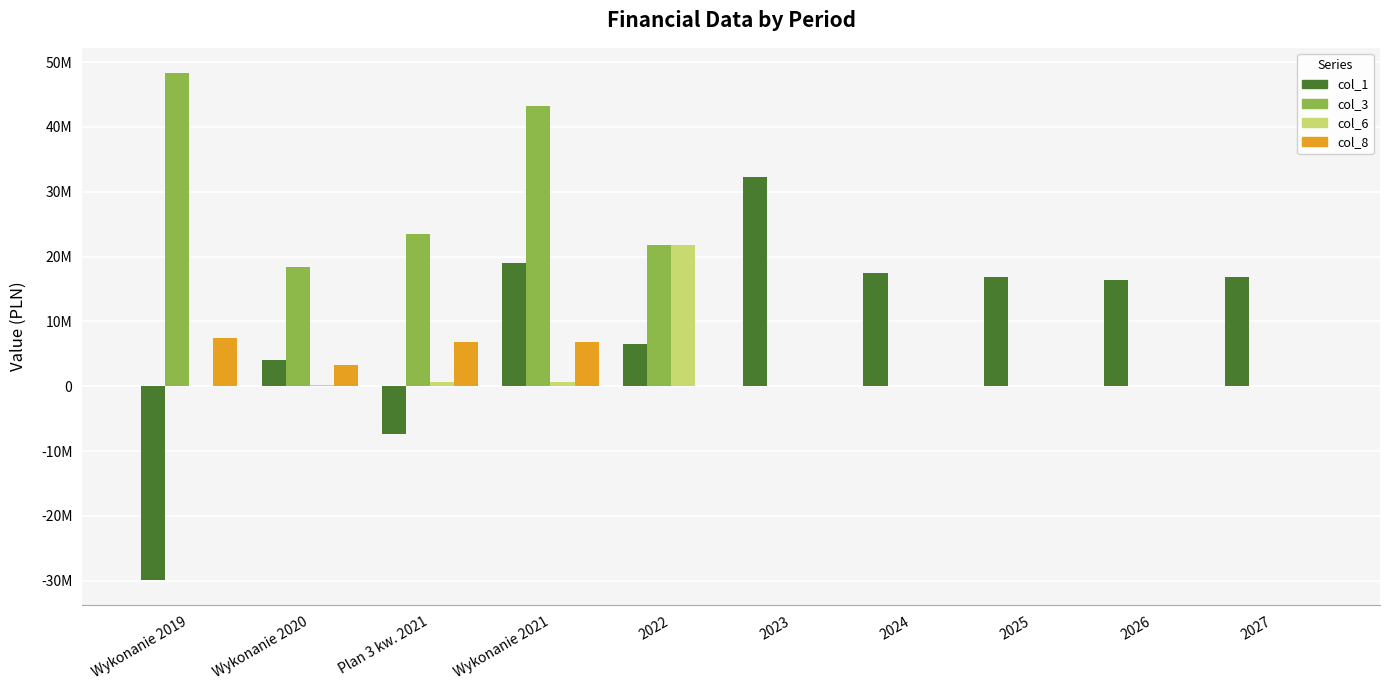

What are all the series names shown in the legend?

col_1, col_3, col_6, col_8